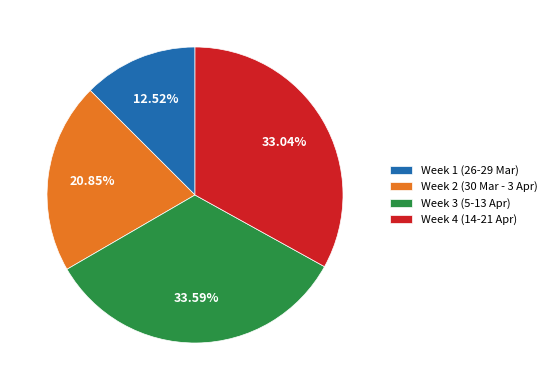

Approximately how many times larger is the value at Week 2 (30 Mar - 3 Apr) compared to Week 4 (14-21 Apr)?

0.6